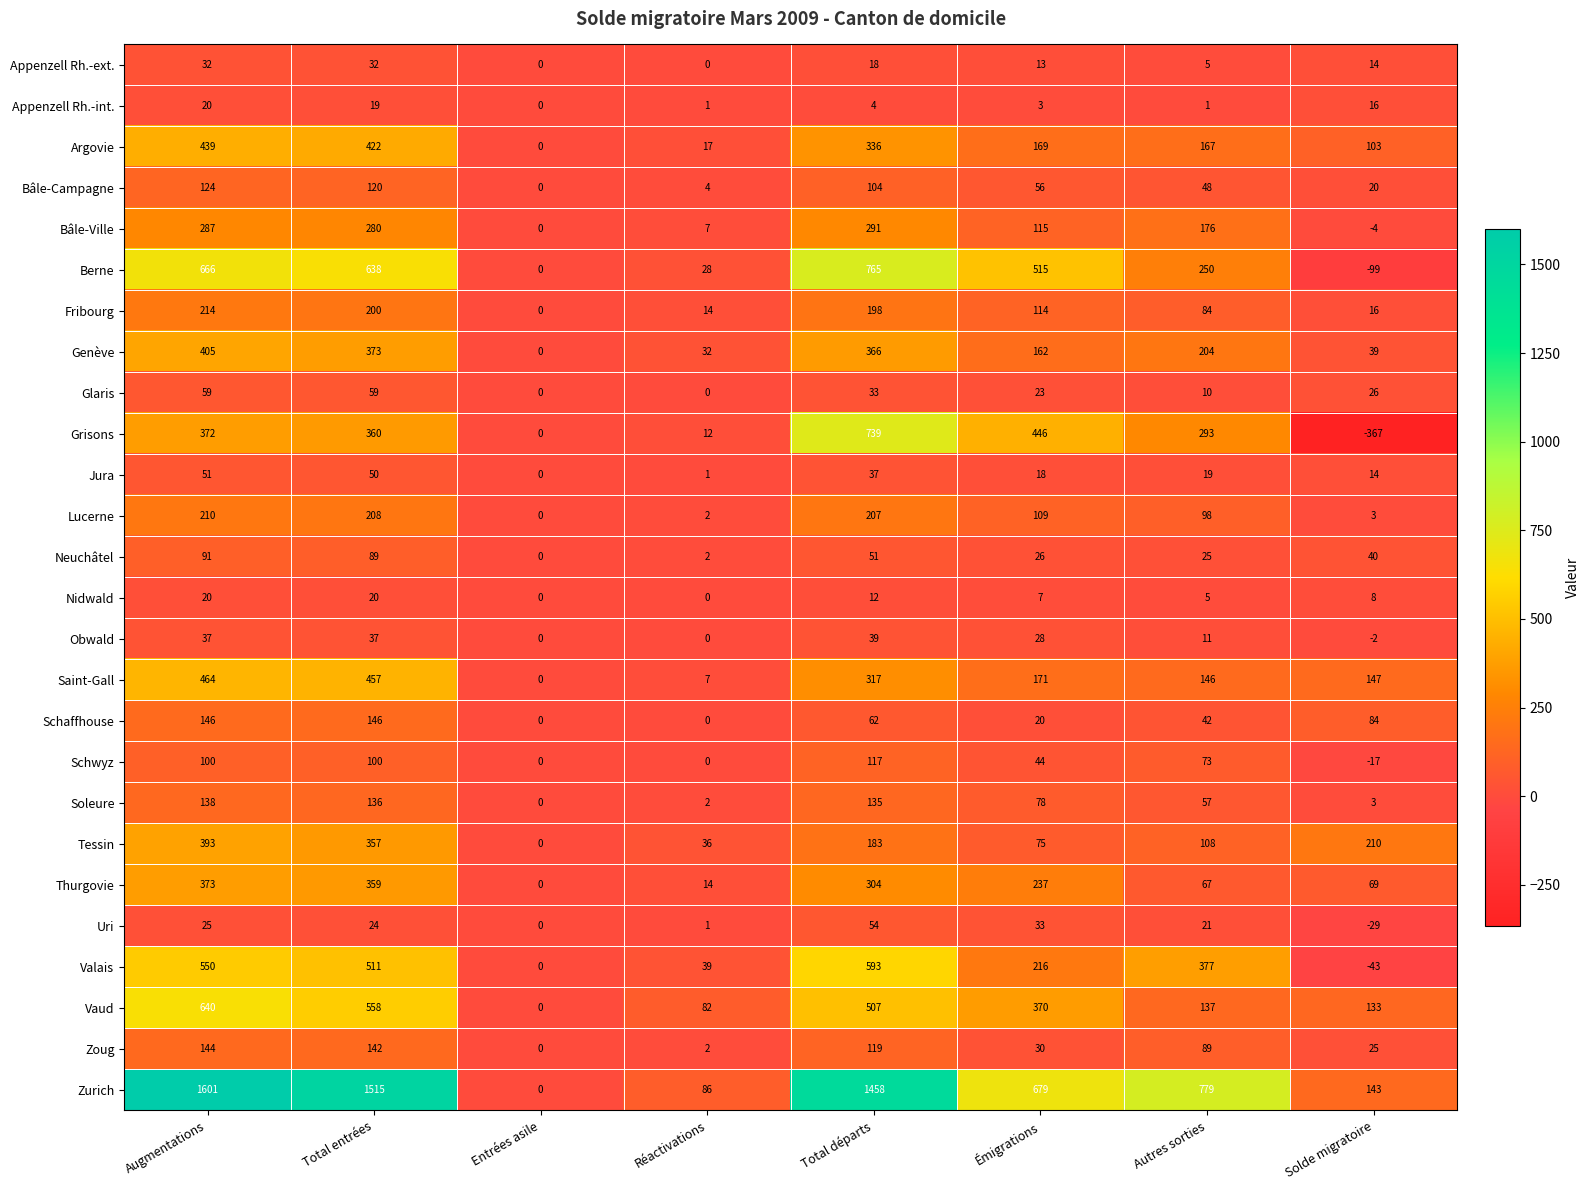

List the labels in order of Argovie value, smallest first.

Entrées asile, Réactivations, Solde migratoire, Autres sorties, Émigrations, Total départs, Total entrées, Augmentations